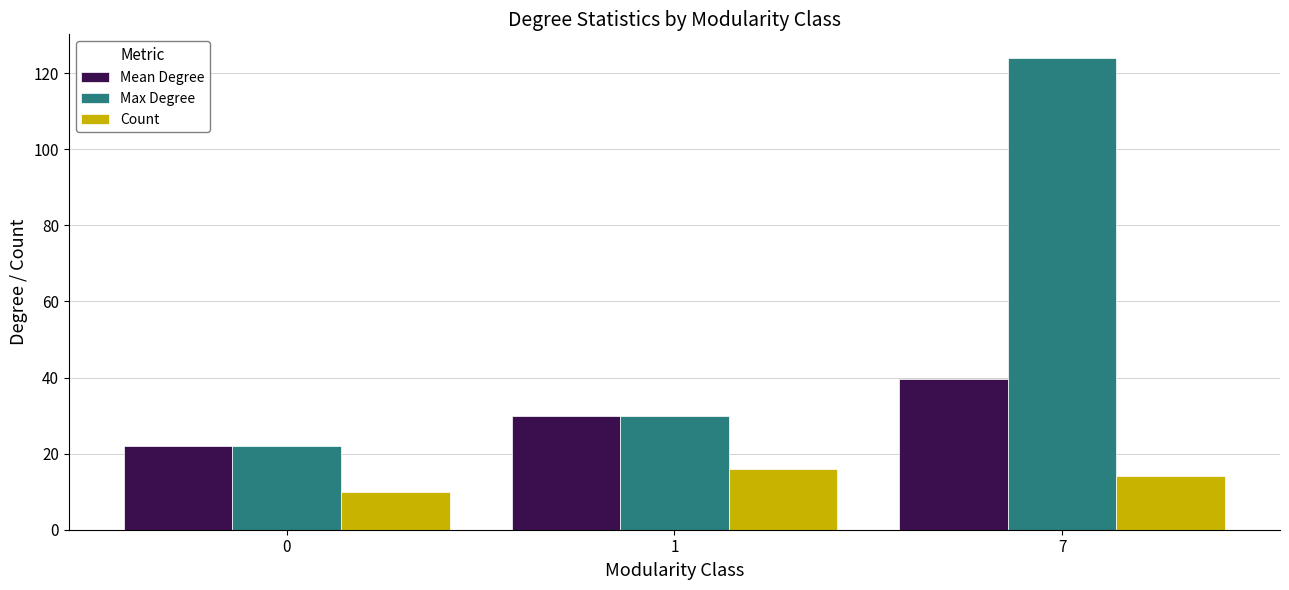

How many data points in Max Degree are less than 30?

1